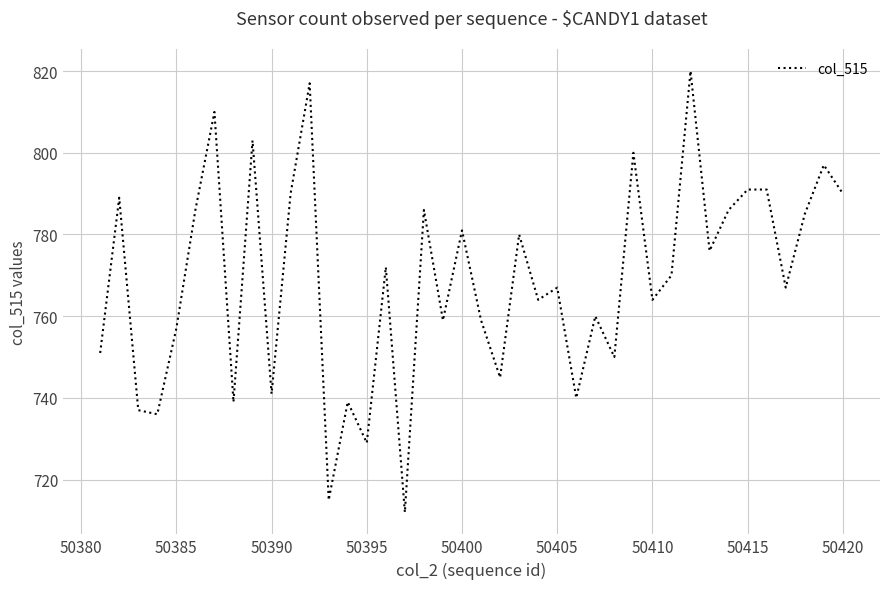

What is the difference between the maximum and minimum values?

108